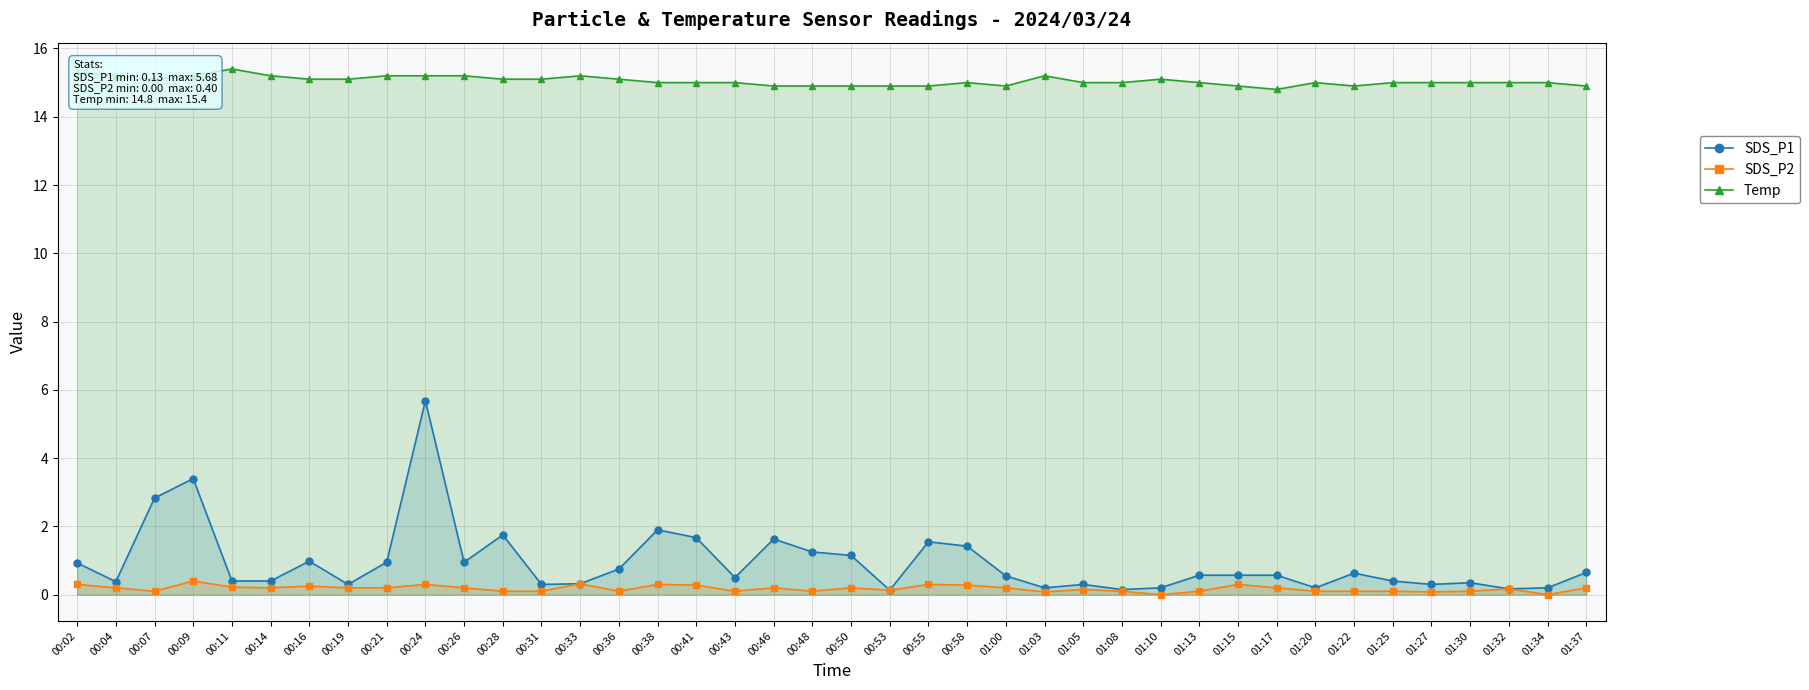

Is it true that SDS_P1 equals 0.4 at 01:10?

False